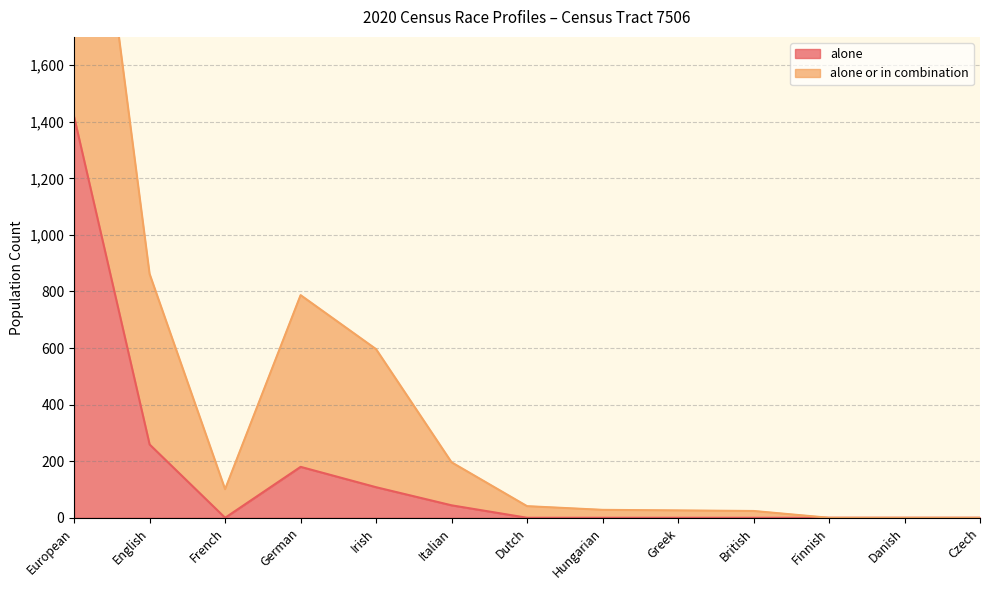

True or false: alone and alone or in combination cross at least once.

False